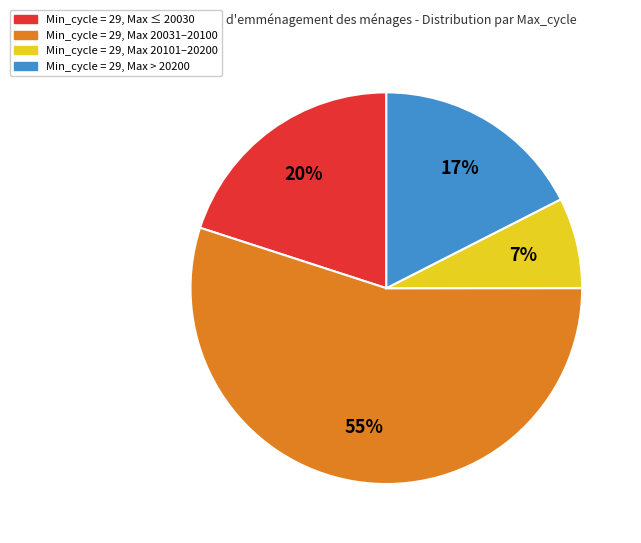

Is there a majority slice in this chart?

Yes